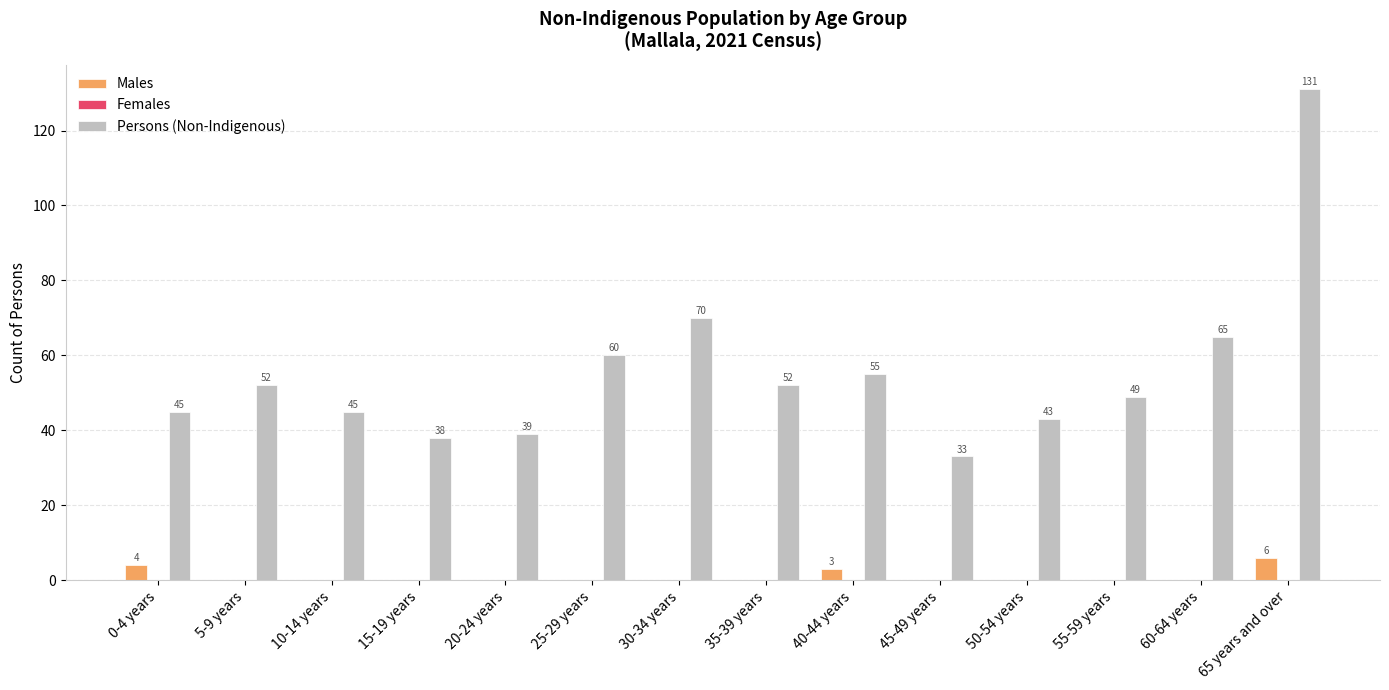

Reading right to left, list all the values displayed in this chart.

Males: 65 years and over=6	60-64 years=0	55-59 years=0	50-54 years=0	45-49 years=0	40-44 years=3	35-39 years=0	30-34 years=0	25-29 years=0	20-24 years=0	15-19 years=0	10-14 years=0	5-9 years=0	0-4 years=4
Persons (Non-Indigenous): 65 years and over=131	60-64 years=65	55-59 years=49	50-54 years=43	45-49 years=33	40-44 years=55	35-39 years=52	30-34 years=70	25-29 years=60	20-24 years=39	15-19 years=38	10-14 years=45	5-9 years=52	0-4 years=45